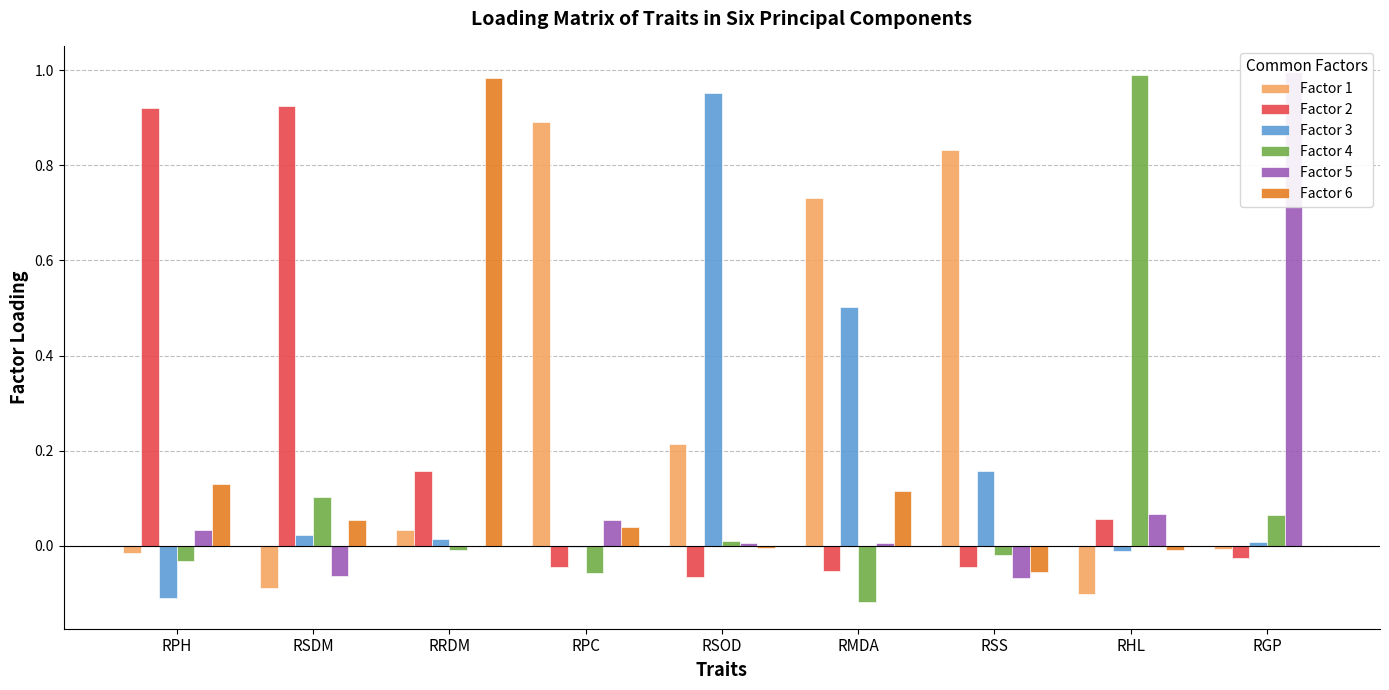

What is the difference between the maximum and second lowest values in the Factor 4 series?

1.0